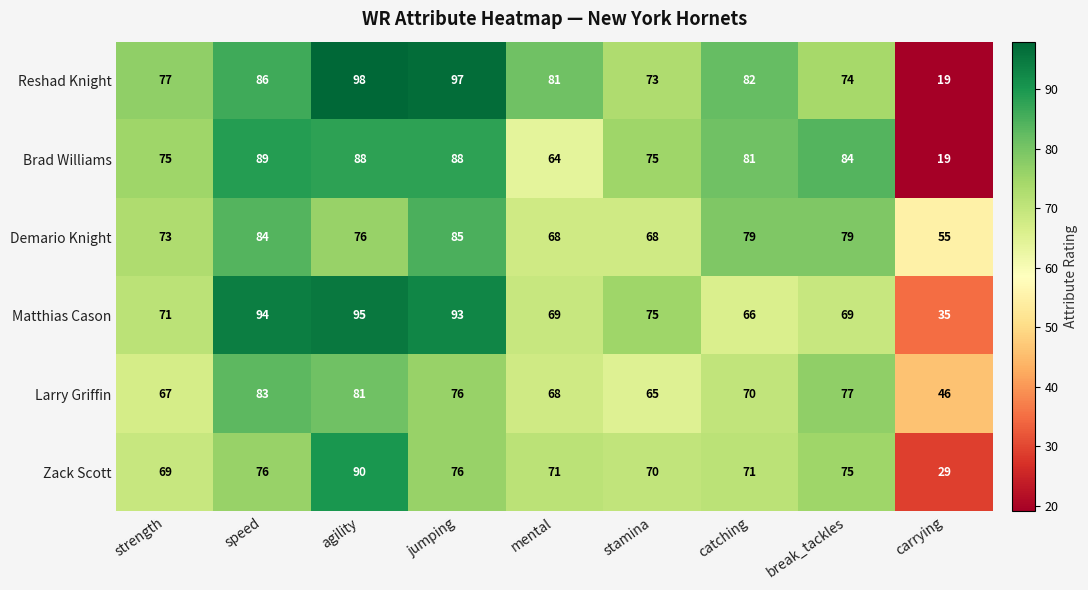

Where is Reshad Knight nearest to the value 58?

stamina